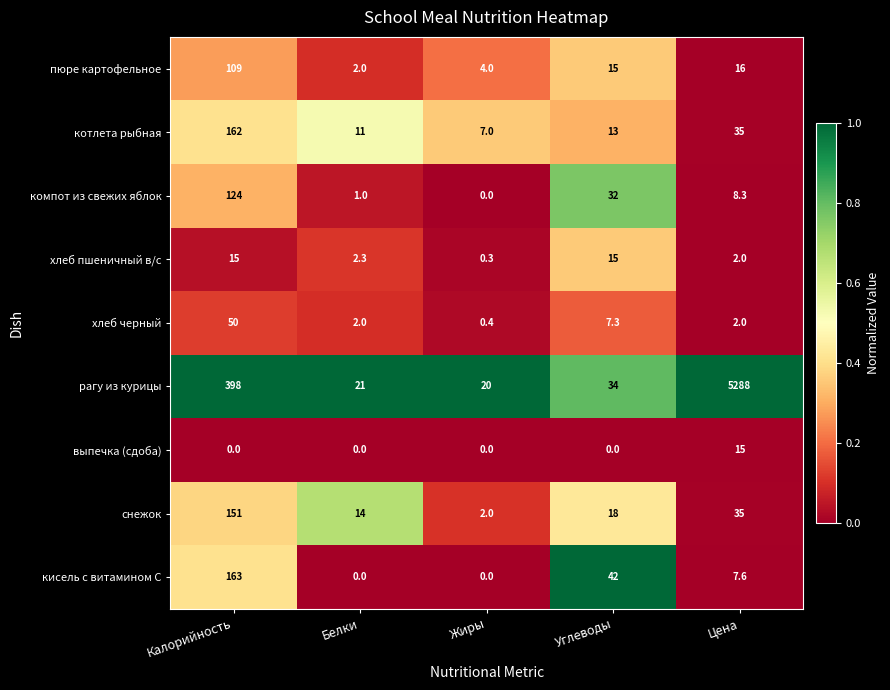

What is the greatest value displayed?

5288.0